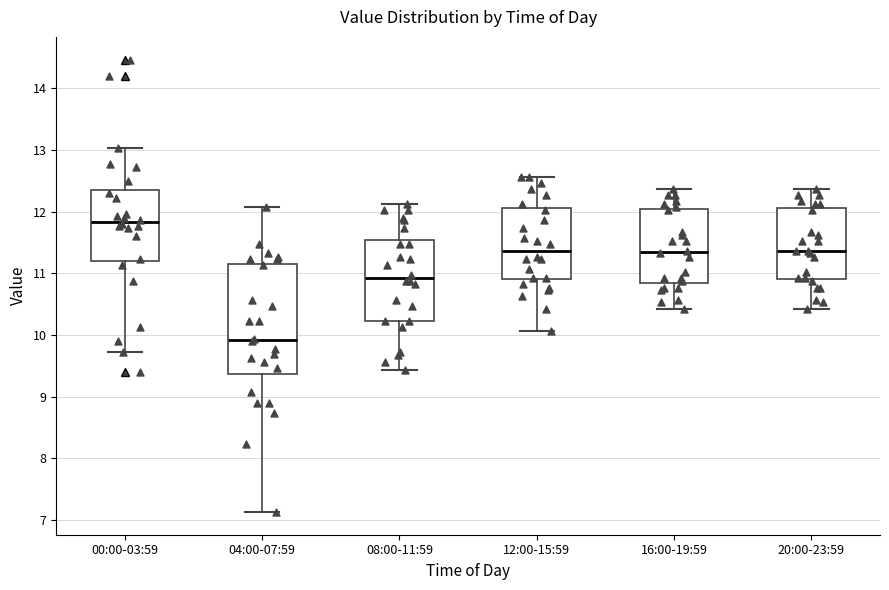

Reading left to right, transcribe this box plot: for each box, give where its median line is, the range the box spans, and where its two whiskers end, as read against the y-axis. The values are not printed on the chart, so give them approximately, as read against the axis.

00:00-03:59: median 11.8, box 11.2 to 12.4, whiskers 9.7 to 13.0
04:00-07:59: median 9.9, box 9.4 to 11.2, whiskers 7.1 to 12.1
08:00-11:59: median 10.9, box 10.2 to 11.5, whiskers 9.4 to 12.1
12:00-15:59: median 11.4, box 10.9 to 12.1, whiskers 10.1 to 12.6
16:00-19:59: median 11.4, box 10.8 to 12.0, whiskers 10.4 to 12.4
20:00-23:59: median 11.4, box 10.9 to 12.1, whiskers 10.4 to 12.4